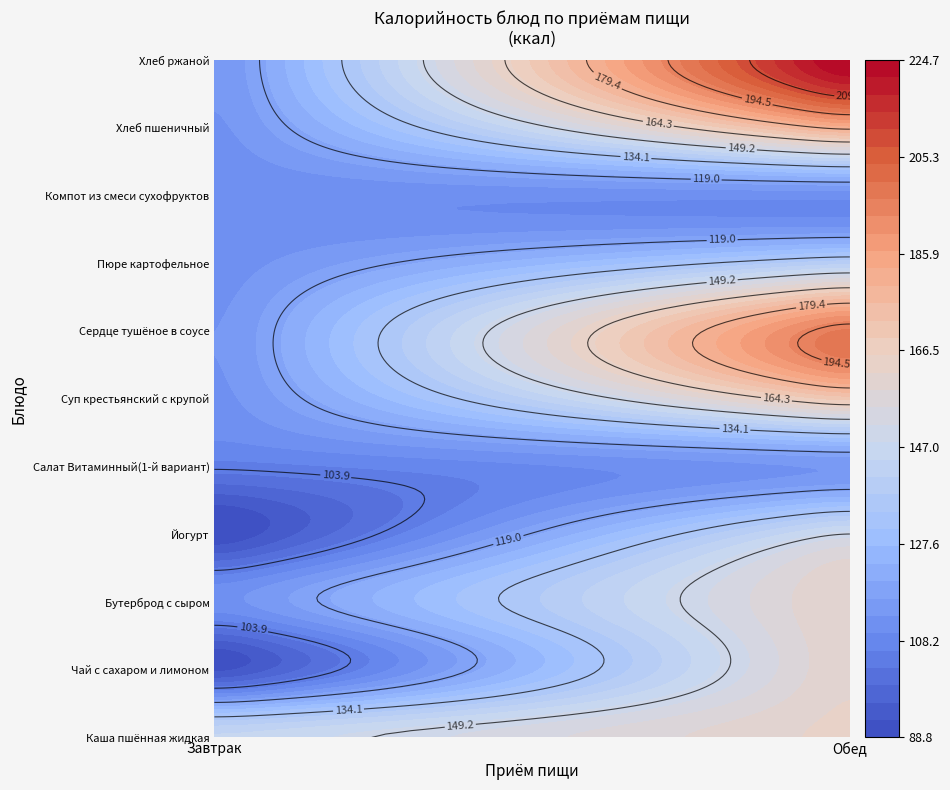

What is the sum of the Завтрак values at Чай с сахаром и лимоном and Каша пшённая жидкая?

238.8